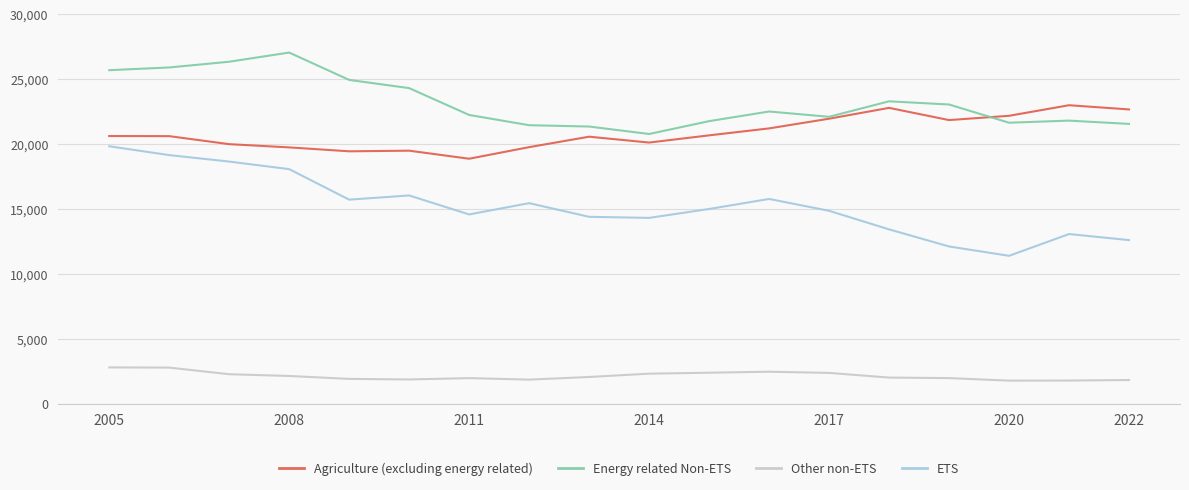

Which series has the largest total across all categories?

Energy related Non-ETS